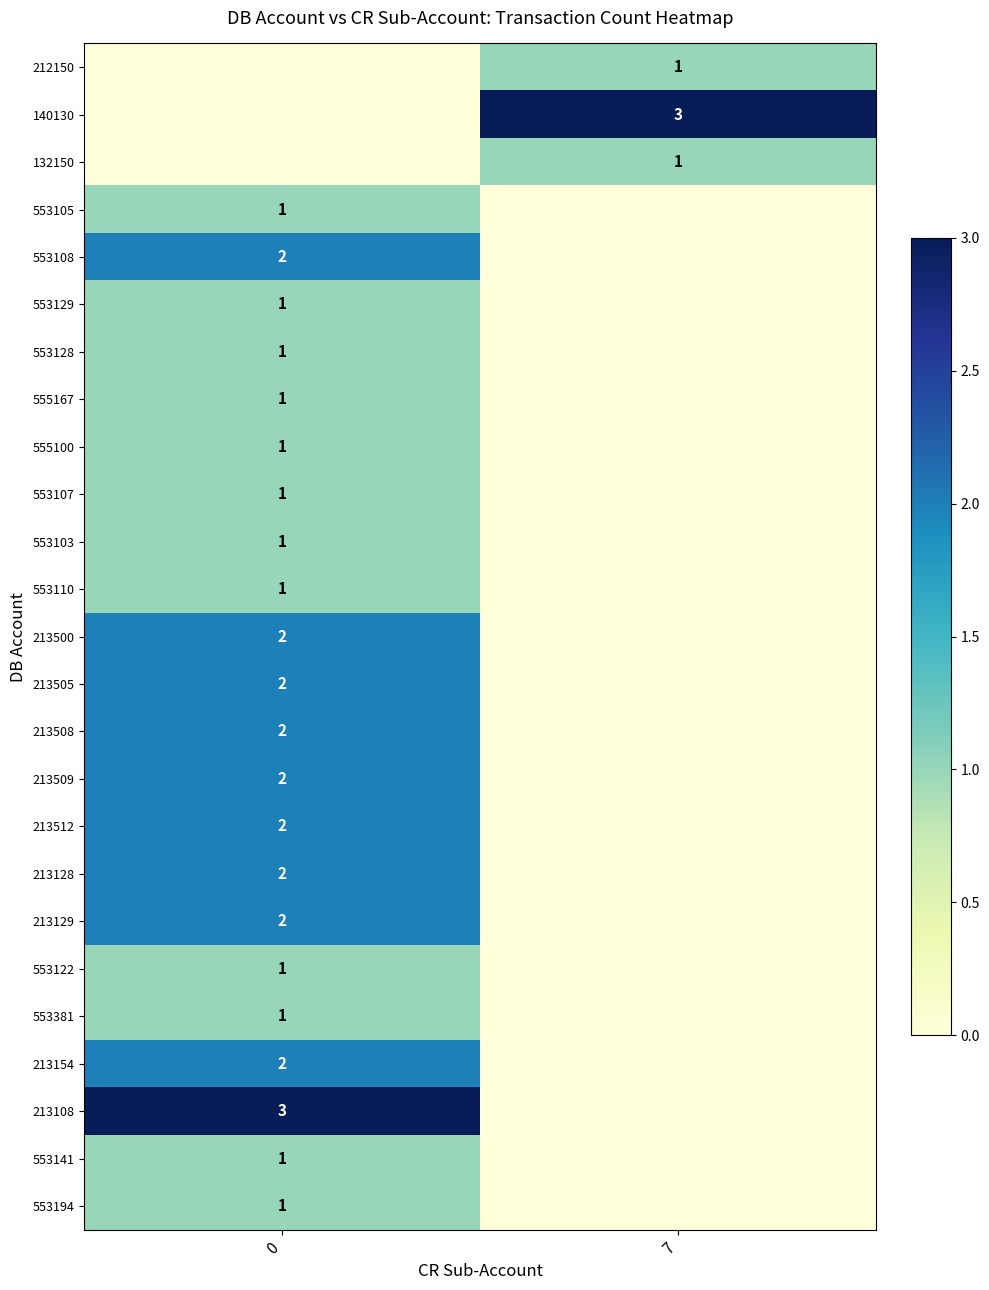

Which has a higher value, 0 or 7?

7